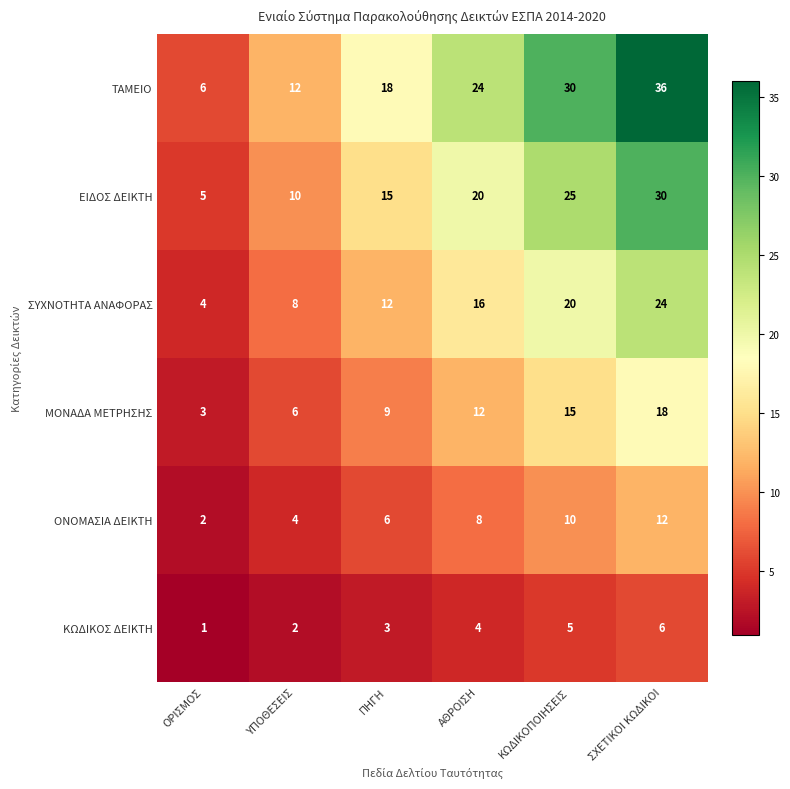

What is the maximum value shown in the chart?

36